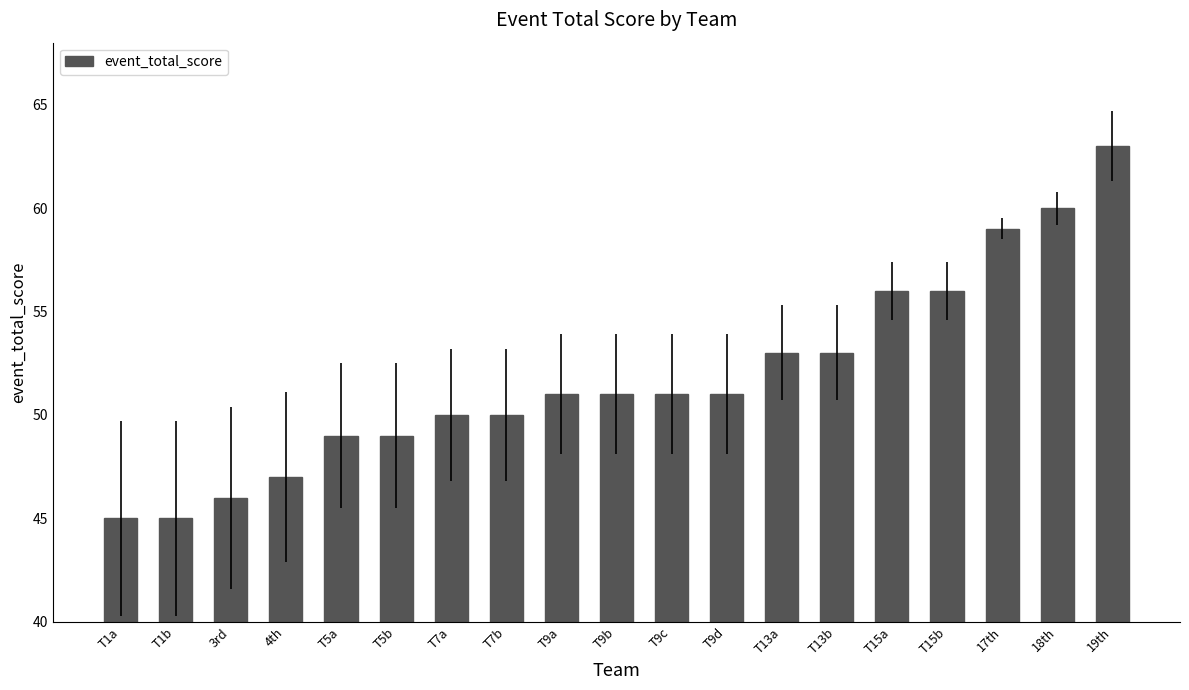

Reading left to right, list all the values displayed in this chart.

45	45	46	47	49	49	50	50	51	51	51	51	53	53	56	56	59	60	63